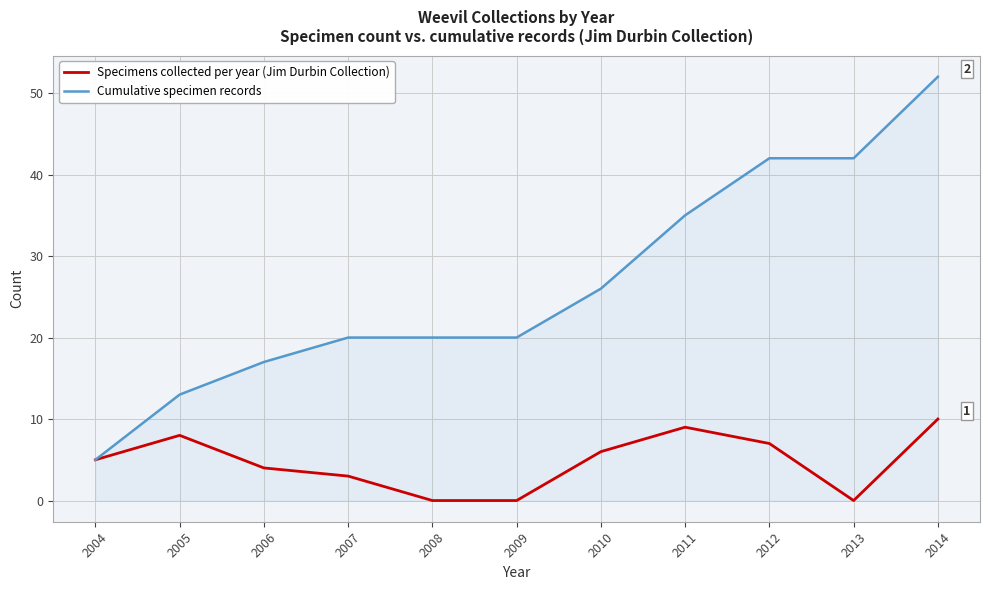

What is the sum of all Specimens collected per year (Jim Durbin Collection) values?

52